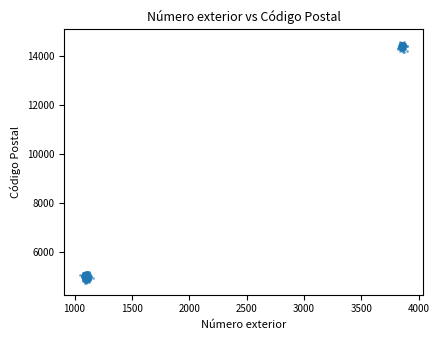

What is the range of Y values (max minus min)?

9866.8